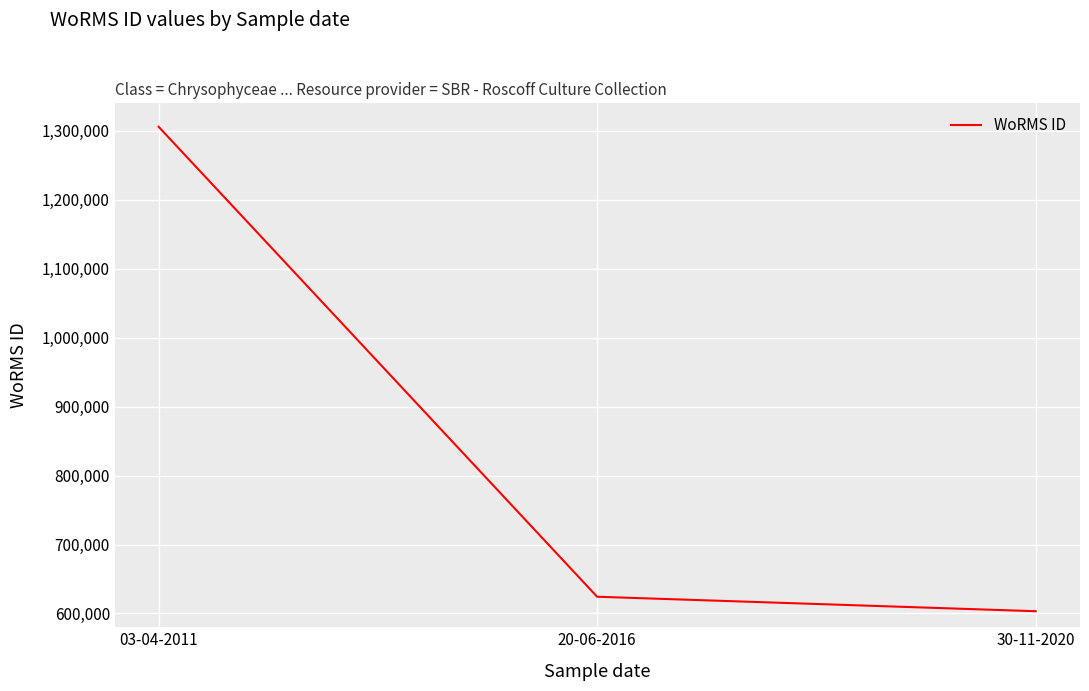

What is the average value?

844522